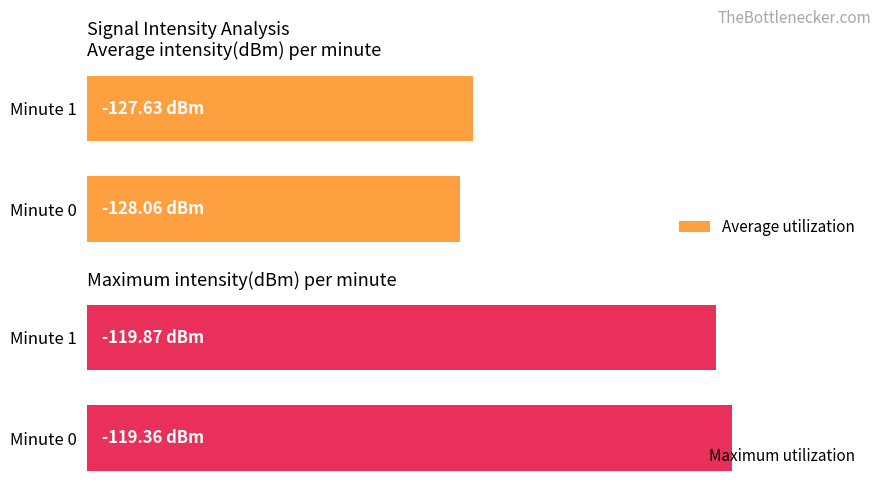

Rank the series by their maximum value, from lowest to highest.

Average utilization, Maximum utilization